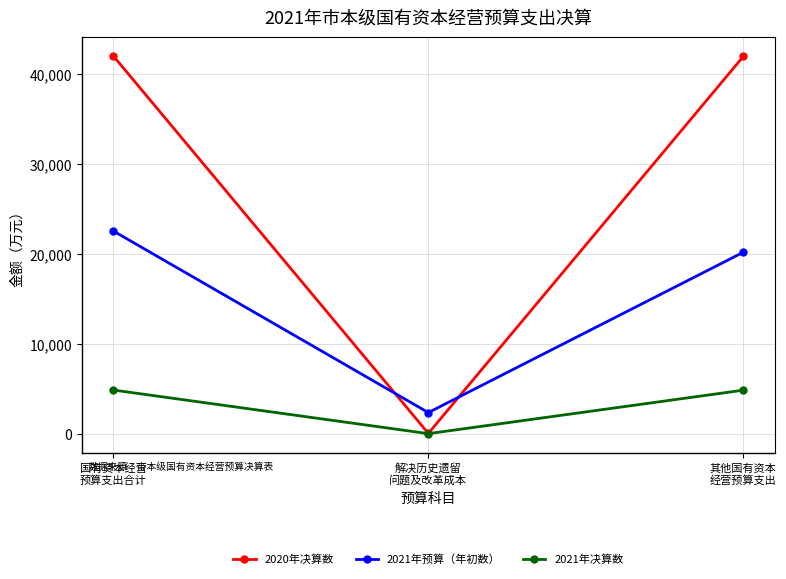

Which series has the largest total across all categories?

2020年决算数